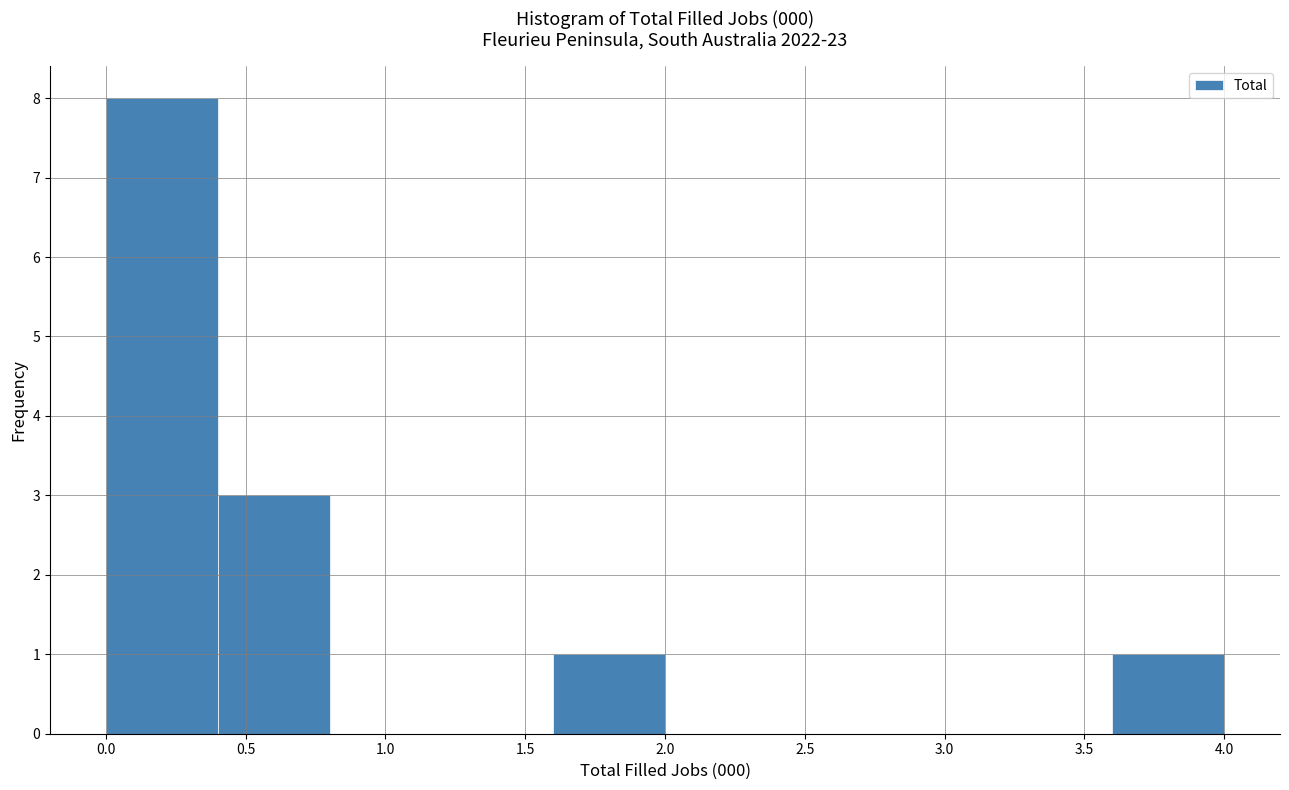

Reading left to right, transcribe this chart: for each bar, give the range it covers on the x-axis and its height. The values are not printed on the chart, so give them approximately, as read against the axis.

0.0 to 0.4: 8
0.4 to 0.8: 3
0.8 to 1.2: 0
1.2 to 1.6: 0
1.6 to 2.0: 1
2.0 to 2.4: 0
2.4 to 2.8: 0
2.8 to 3.2: 0
3.2 to 3.6: 0
3.6 to 4.0: 1